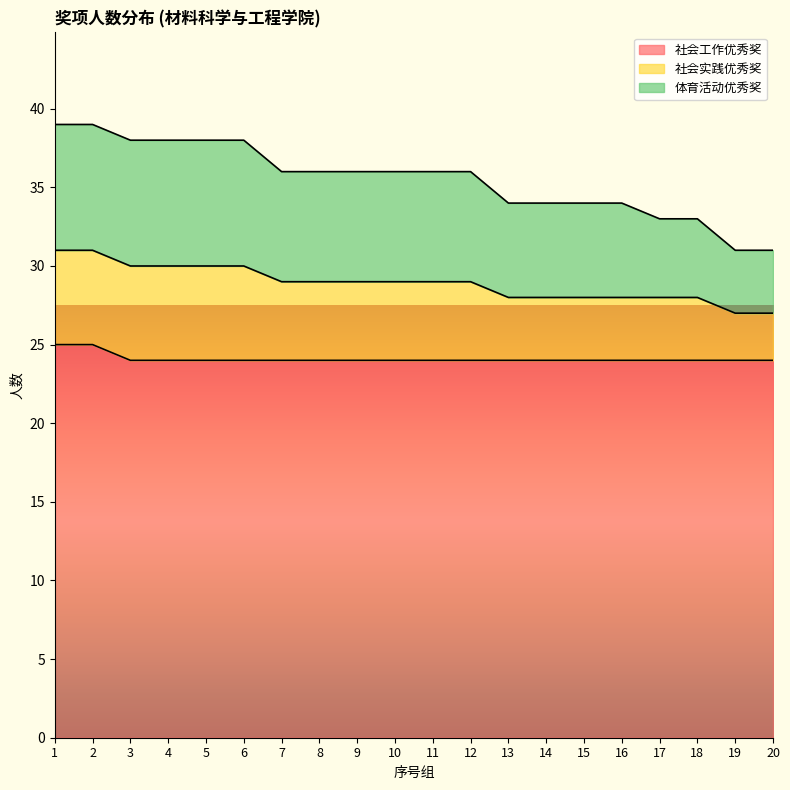

What is the total value across all series at 2?

39